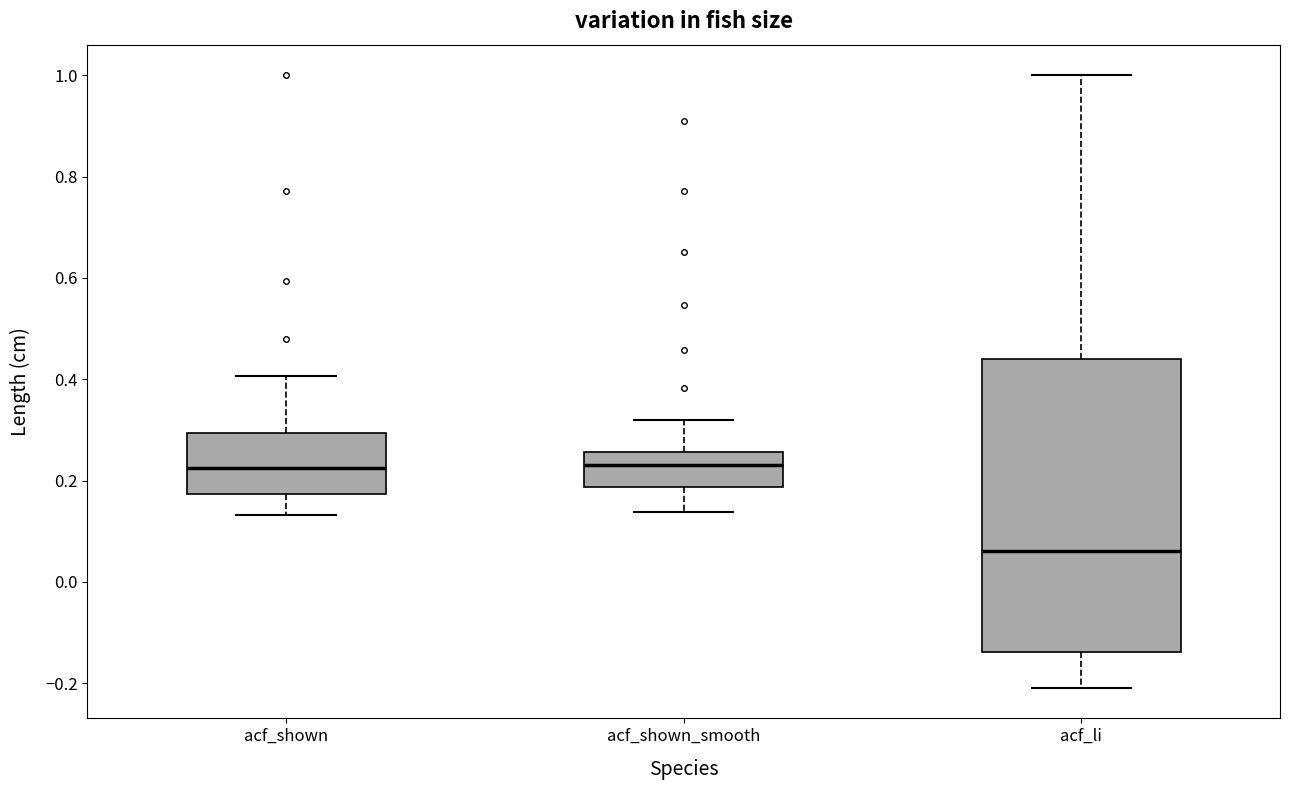

Reading left to right, read every box against the y-axis: the position of its median line, the range the box covers, and the ends of its whiskers. The values are not printed on the chart, so give them approximately, as read against the axis.

acf_shown: median 0.22, box 0.18 to 0.30, whiskers 0.14 to 0.40
acf_shown_smooth: median 0.24, box 0.18 to 0.26, whiskers 0.14 to 0.32
acf_li: median 0.06, box -0.14 to 0.44, whiskers -0.20 to 1.00